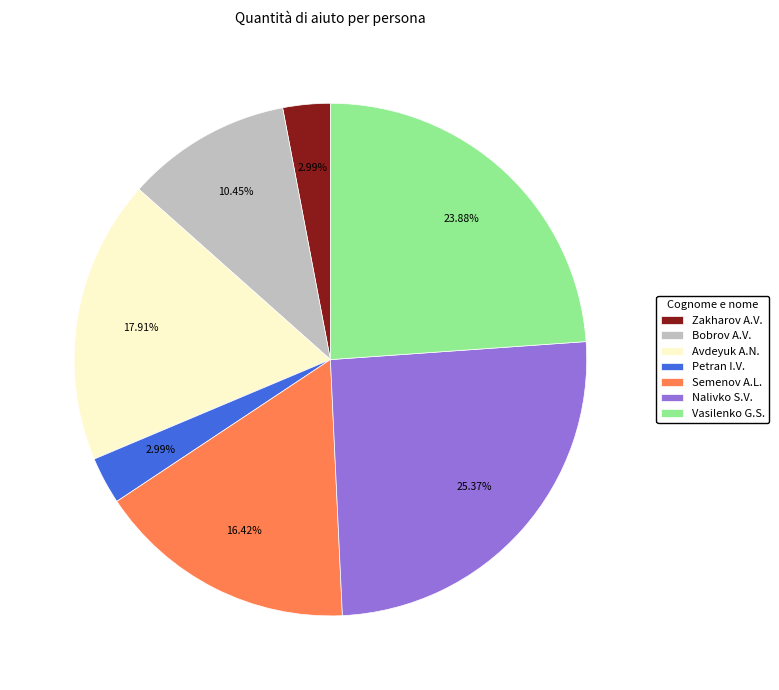

Which category has the biggest portion of the pie?

Nalivko S.V.